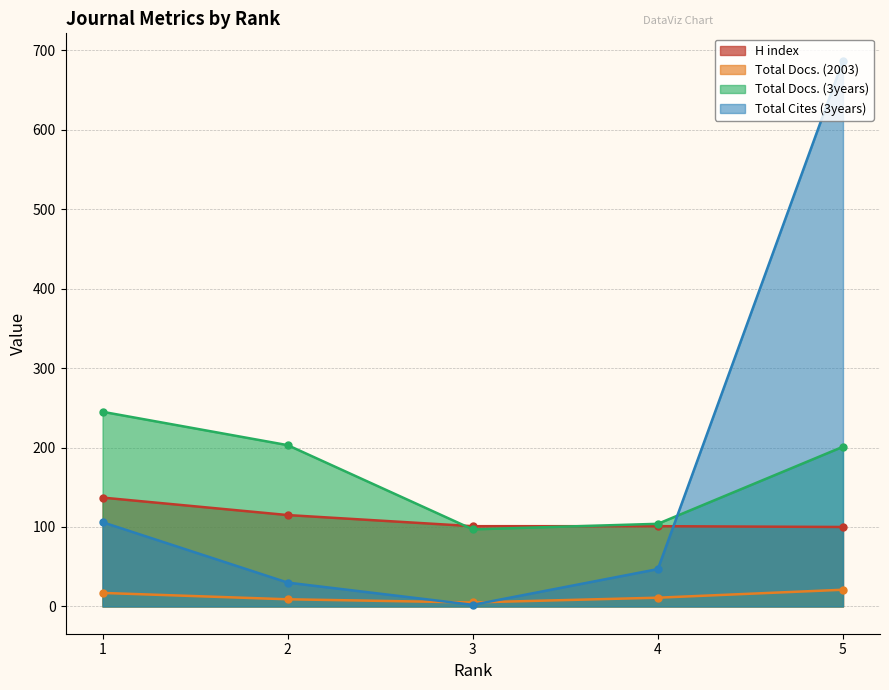

At 5, list the series in order from largest to smallest.

Total Cites (3years), Total Docs. (3years), H index, Total Docs. (2003)